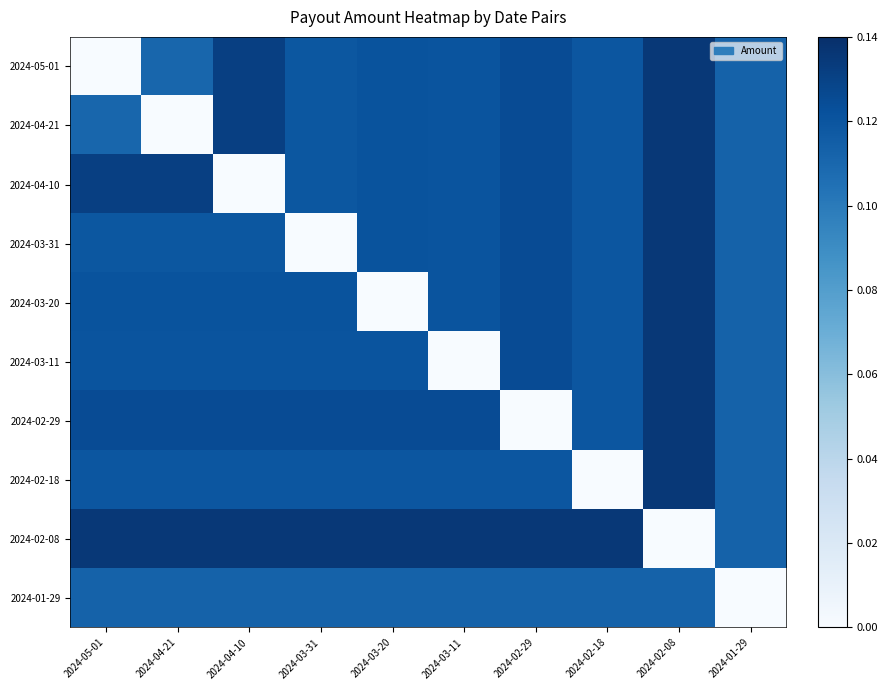

At which category is the sum across all series the highest?

2024-02-08